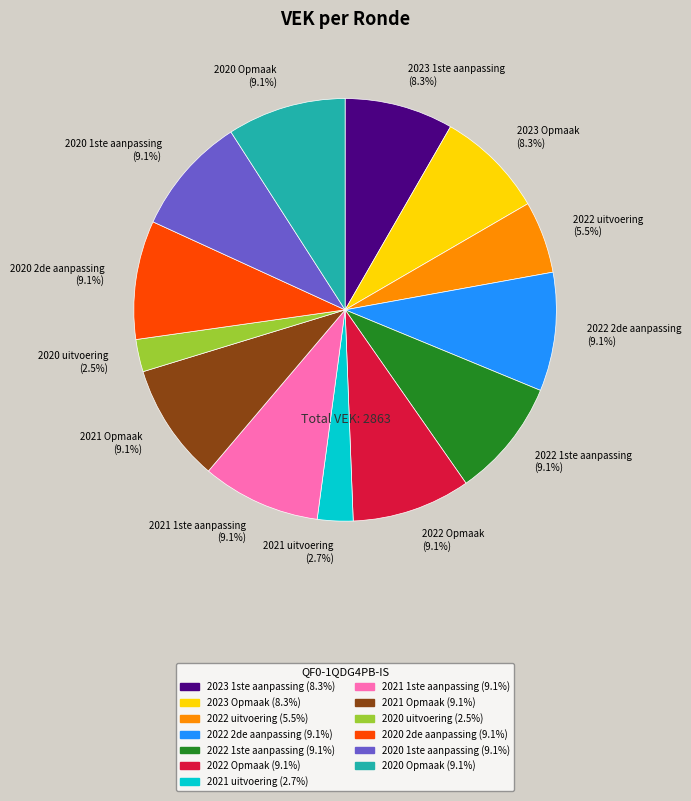

To the nearest percent, what is the difference between the largest and smallest slice percentages?

7%